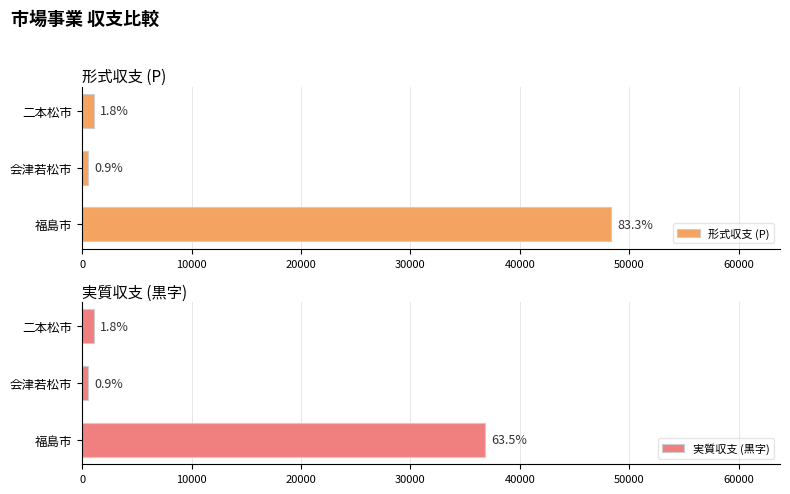

Is it true that 形式収支 (P) equals 1861 at 二本松市?

False